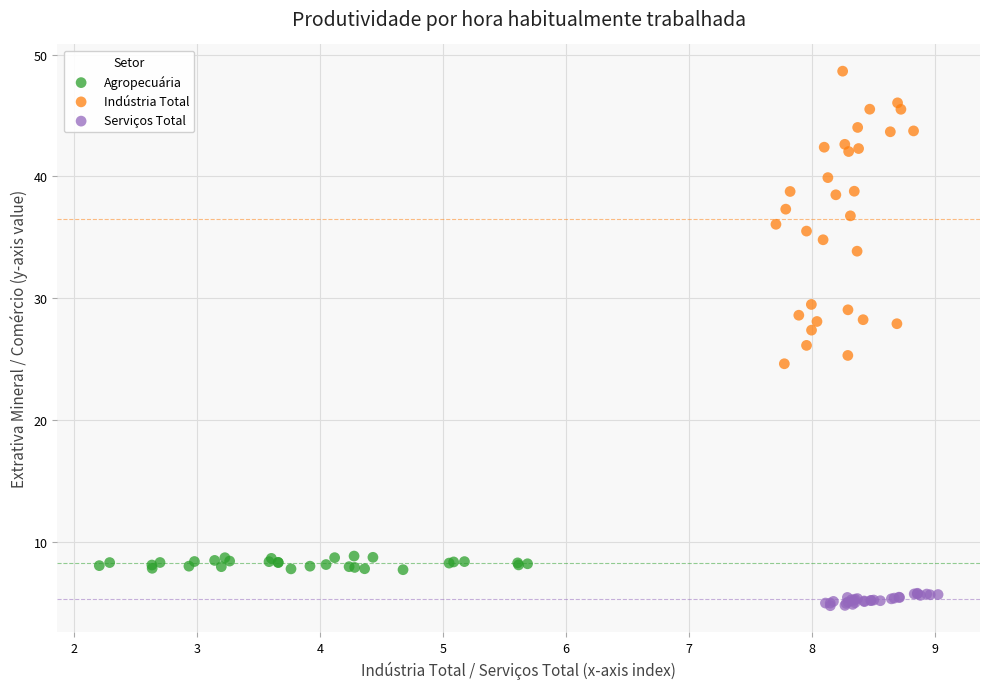

Which series contains the highest Y value?

Indústria Total